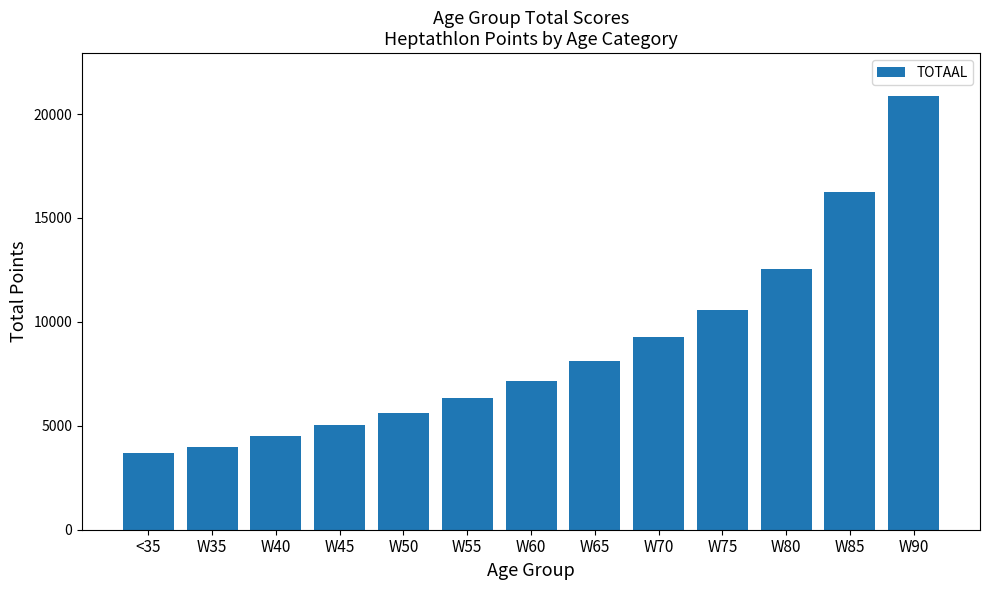

Reading right to left, list all the values displayed in this chart.

20845	16243	12553	10551	9259	8116	7158	6337	5620	5026	4522	3985	3673